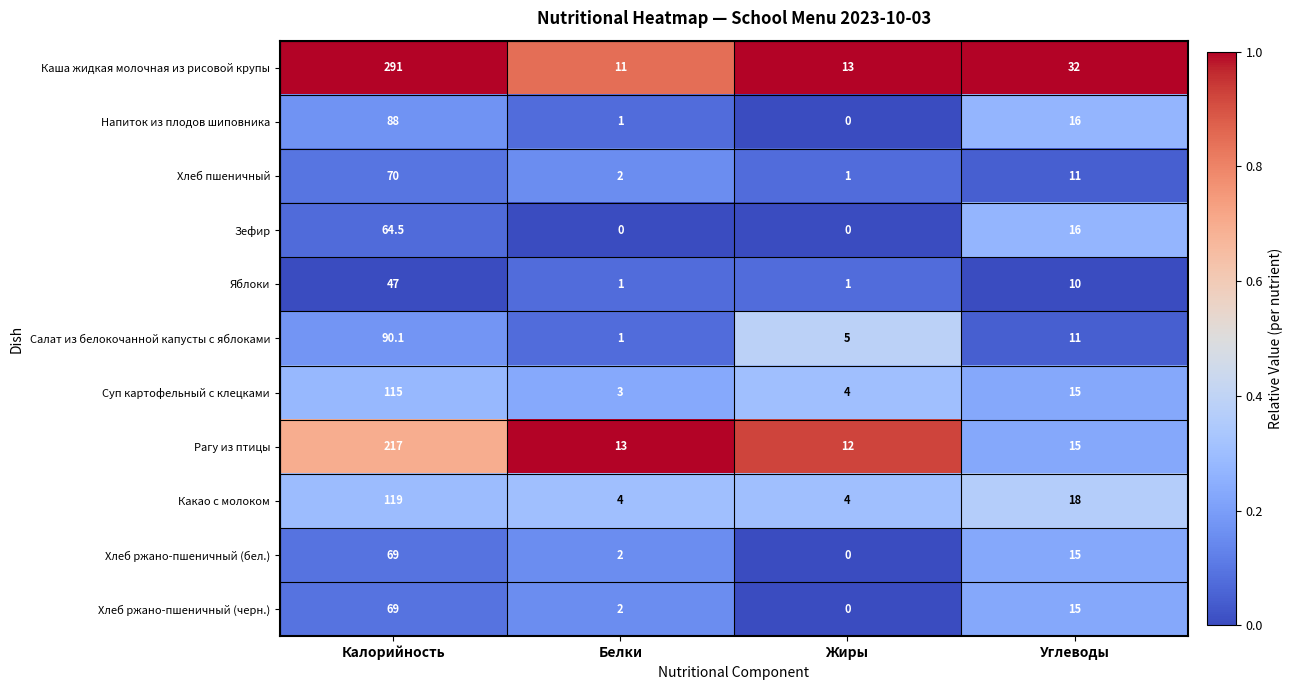

Which series changed the most between Калорийность and Белки?

Каша жидкая молочная из рисовой крупы